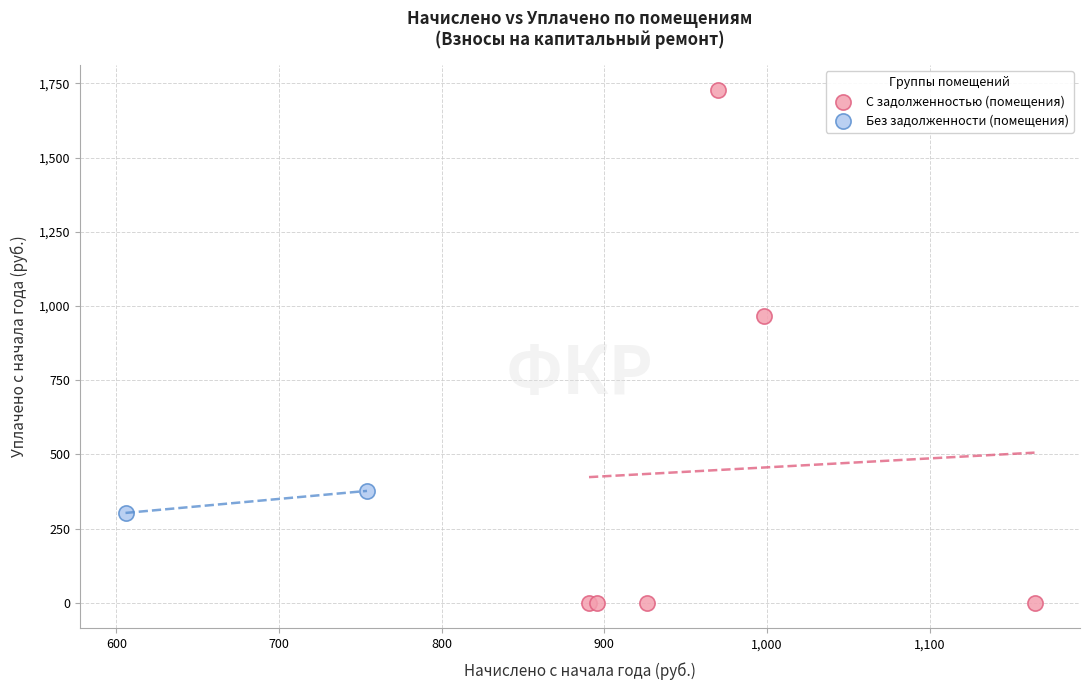

Which series has the widest spread of Y values?

С задолженностью (помещения)